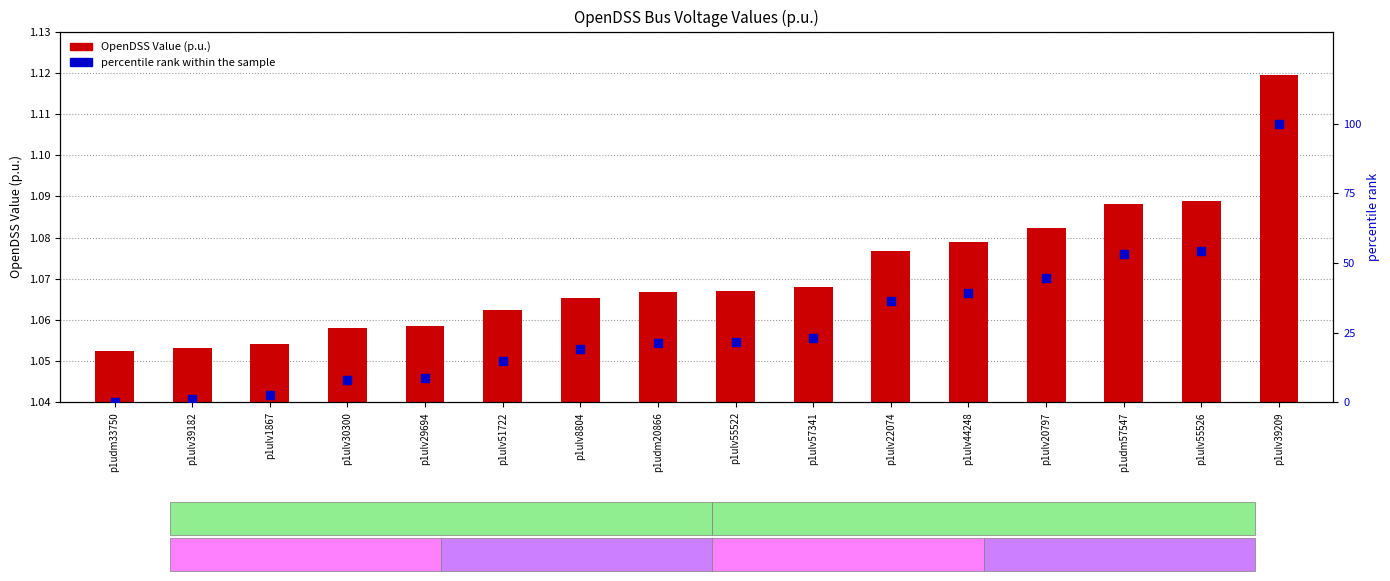

At how many categories does at least one series exceed 90?

1